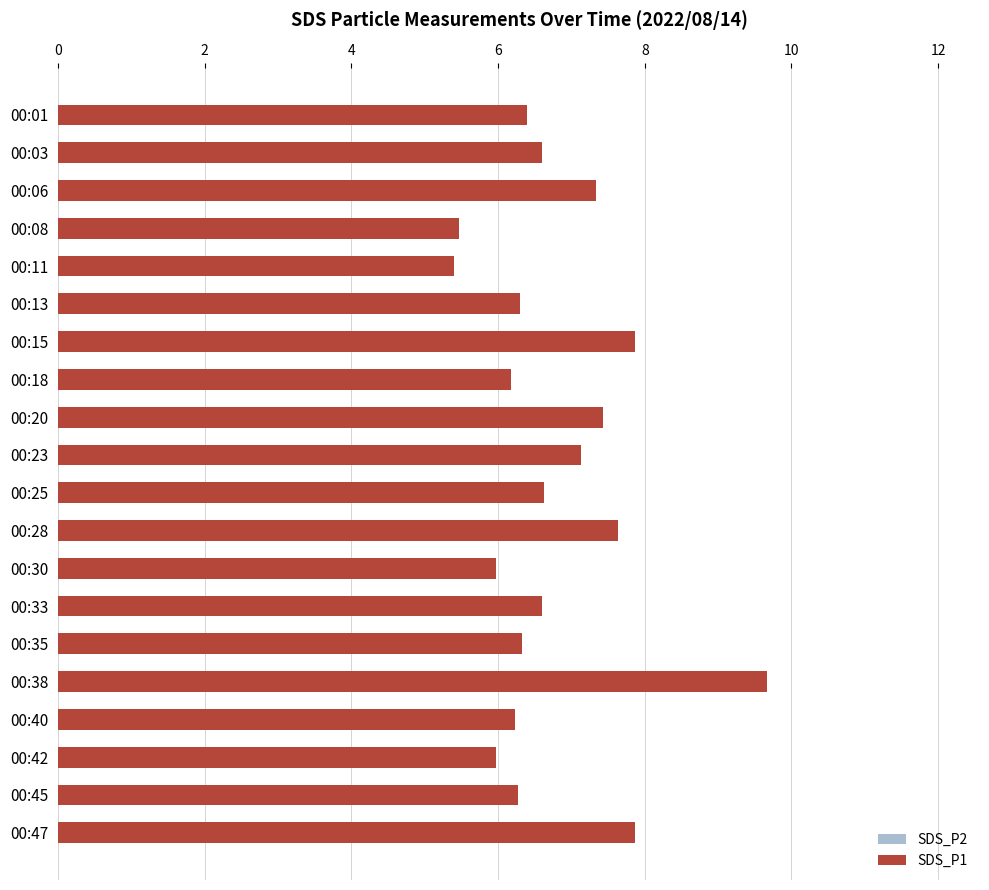

At 00:40, list the series in order from largest to smallest.

SDS_P1, SDS_P2